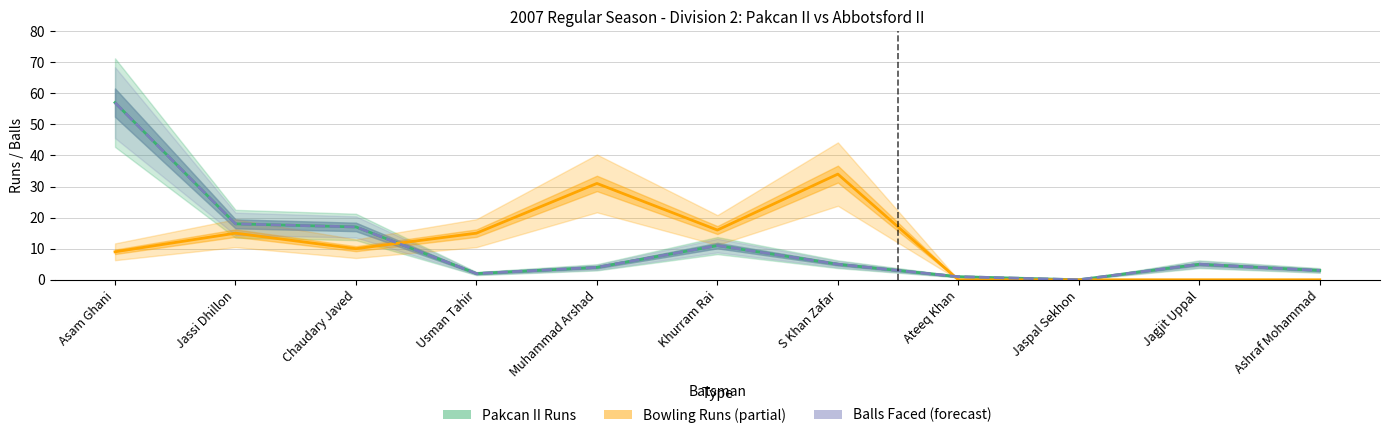

Which has a higher value, Asam Ghani or Khurram Rai?

Asam Ghani